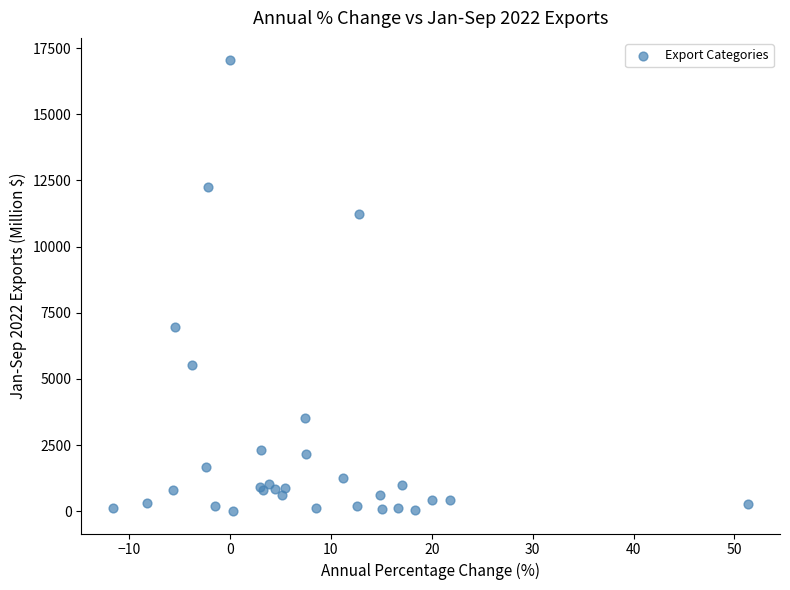

What Y value in the scatter plot is closest to 8523?

6952.2